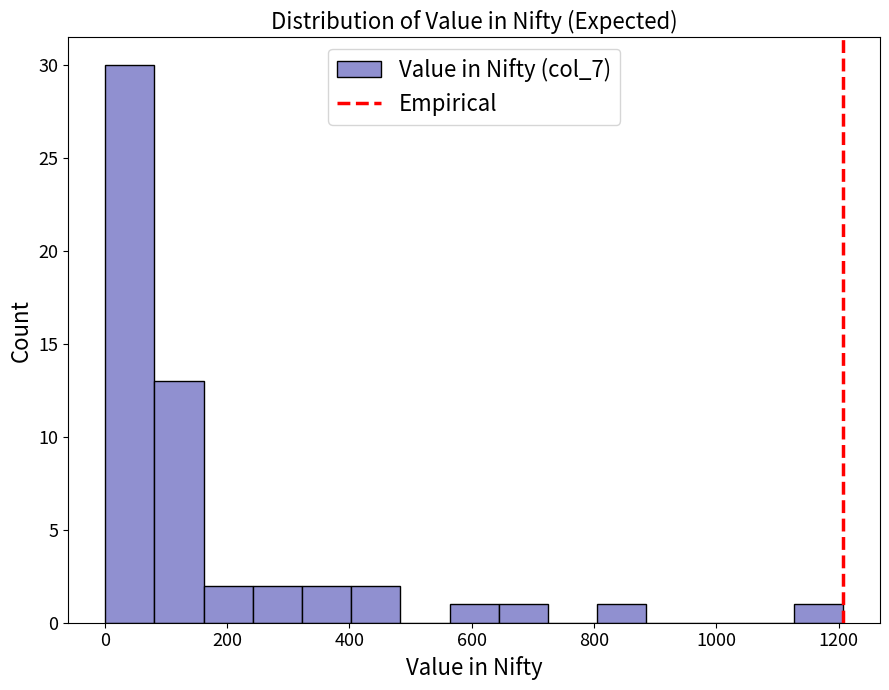

Over which range of the x-axis is the bar tallest?

0 to 80